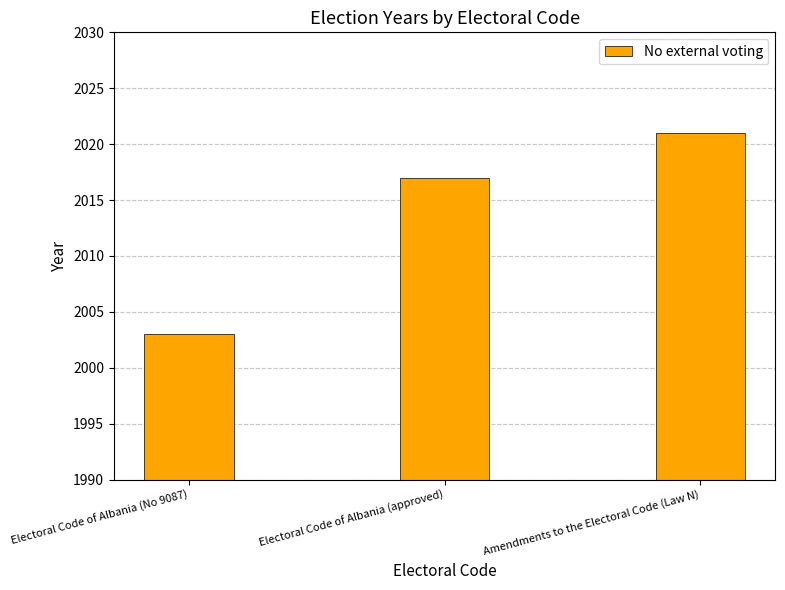

Are the bars grouped side by side (vs. stacked)?

No